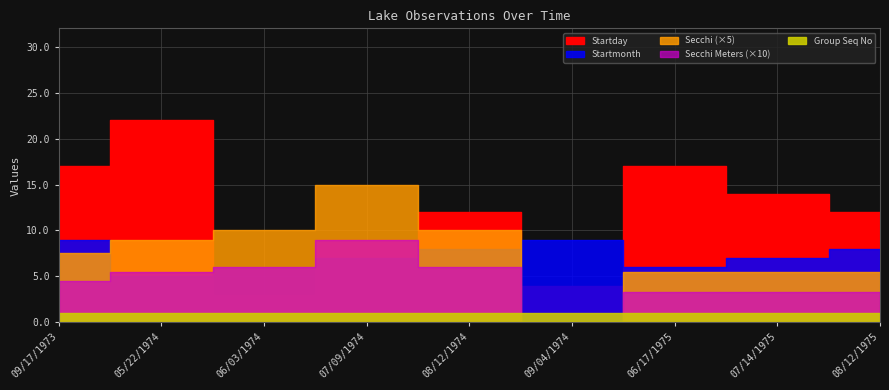

Which series changed the most between 08/12/1974 and 06/17/1975?

Startday